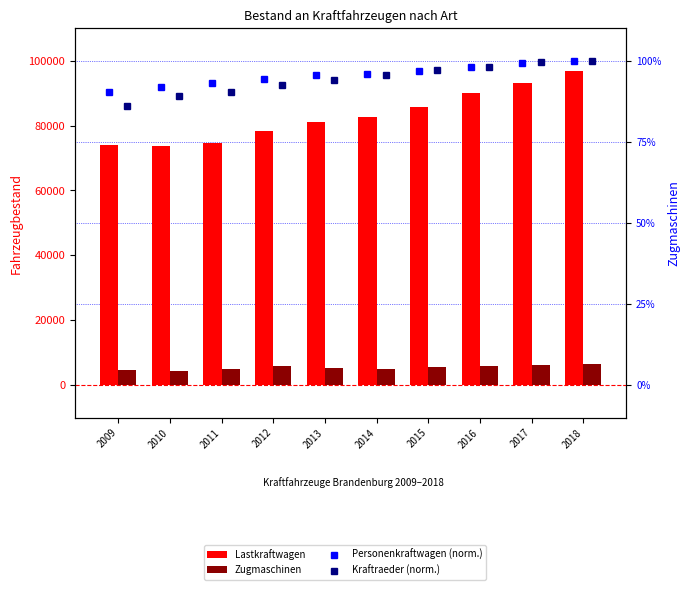

Is it true that Zugmaschinen equals 4734.0 at 2009?

True